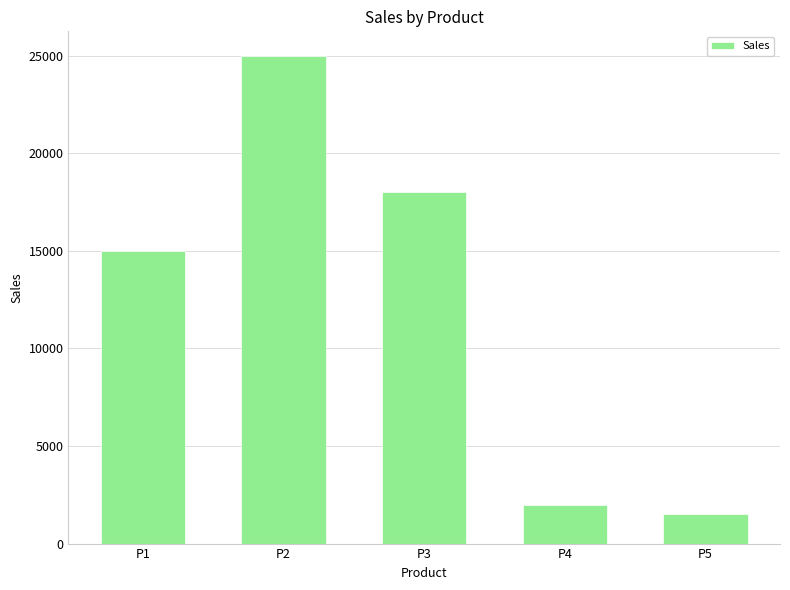

Rank the categories by value from highest to lowest.

P2, P3, P1, P4, P5